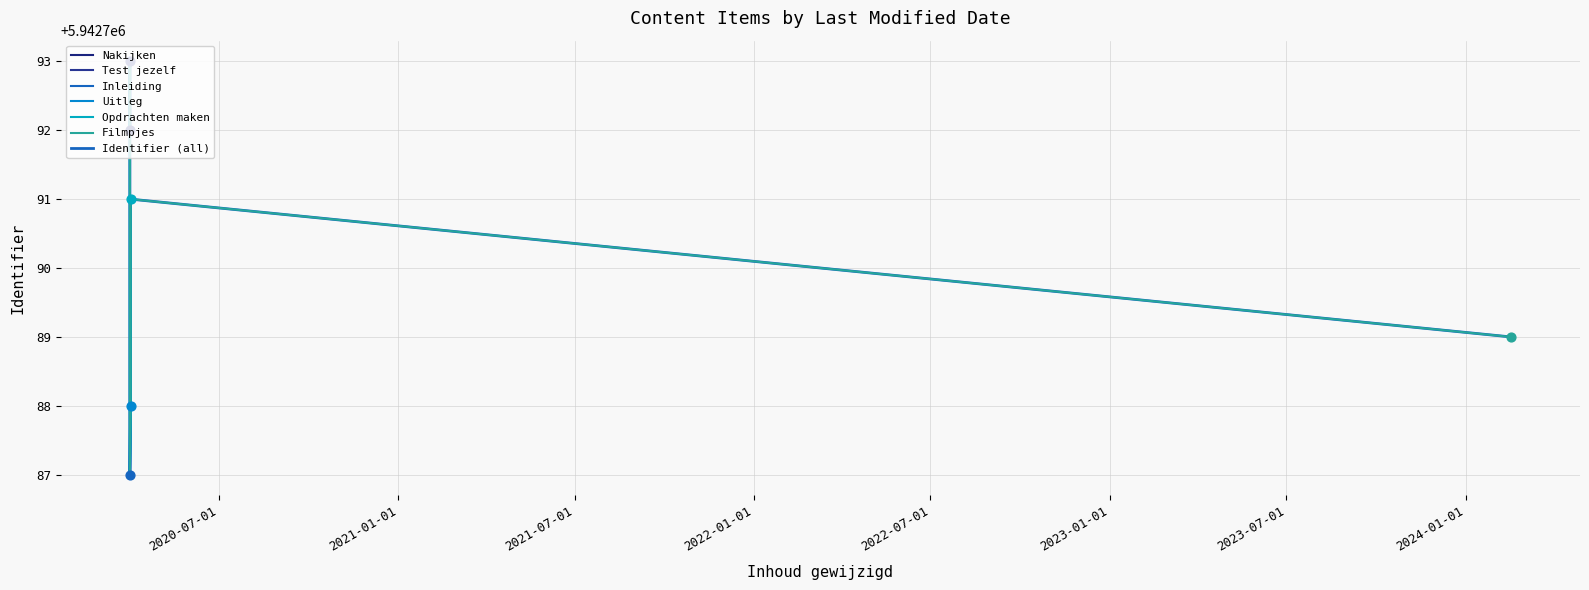

Which has a higher value, 2020-03-31 14:01:42 or 2020-03-31 13:59:49?

2020-03-31 13:59:49